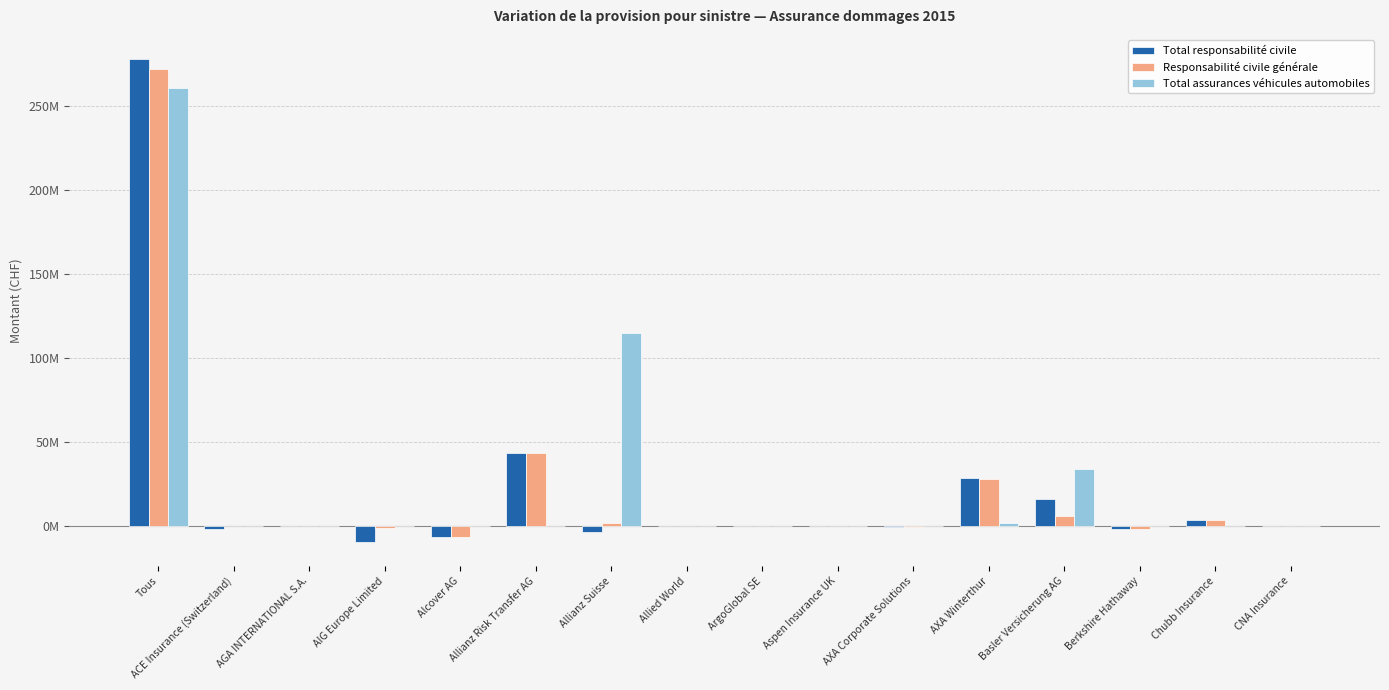

What is the minimum value for Total responsabilité civile?

-9374096